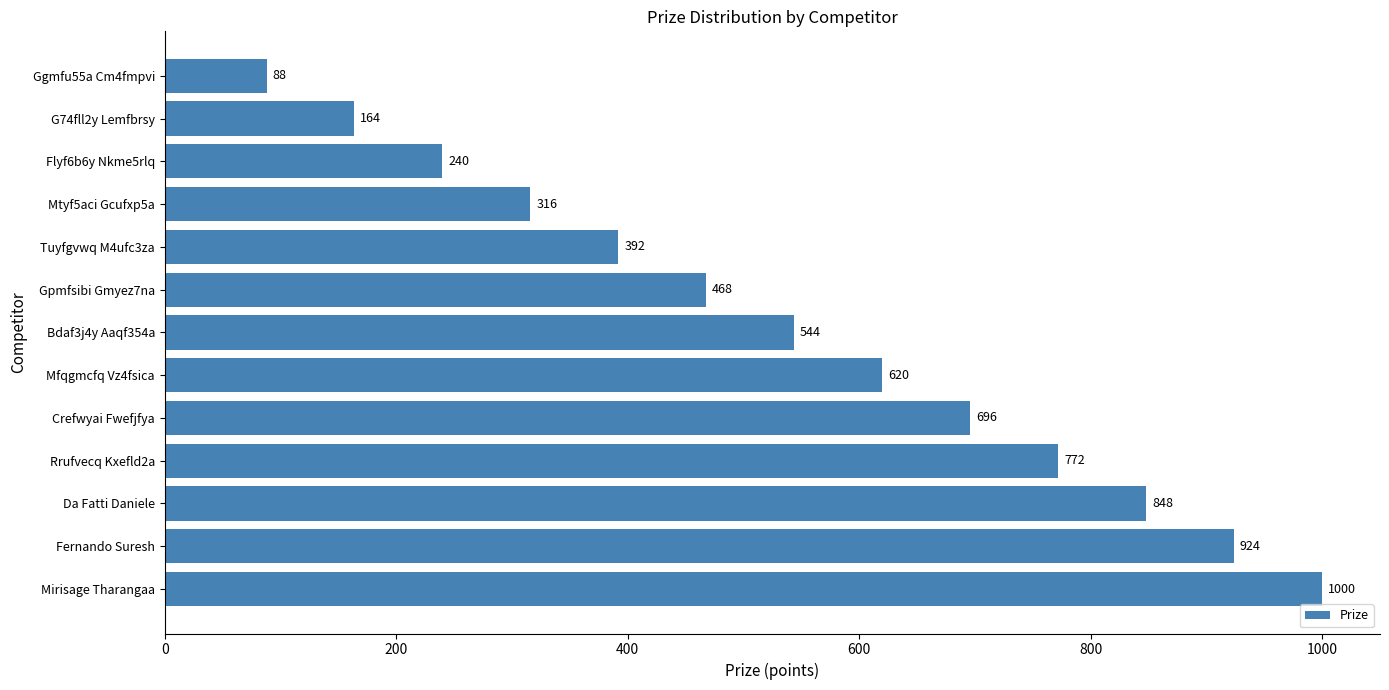

At which label is the value closest to 544?

Bdaf3j4y Aaqf354a